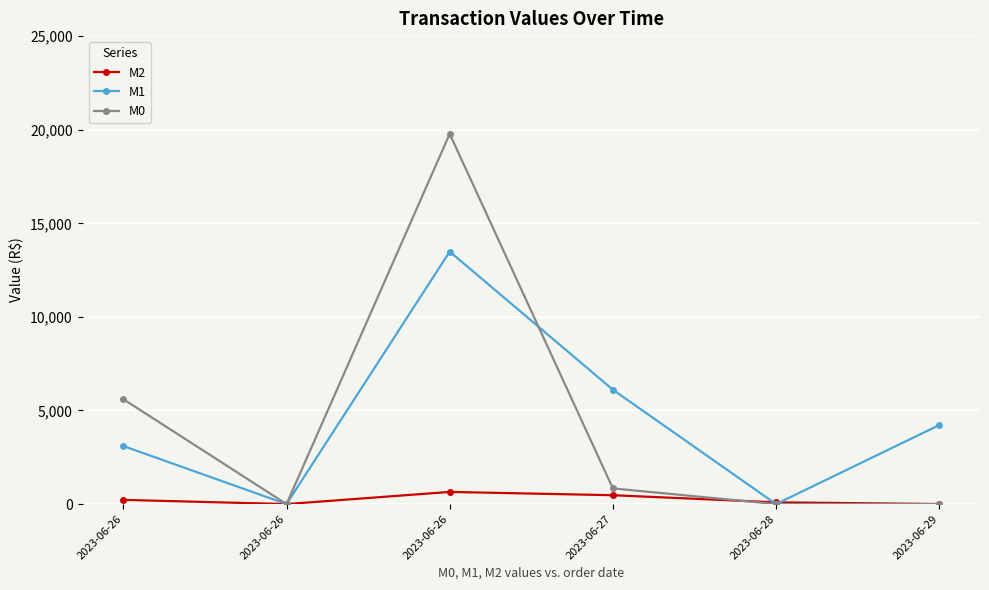

What is the total value across all series at 2023-06-26?

8929.8